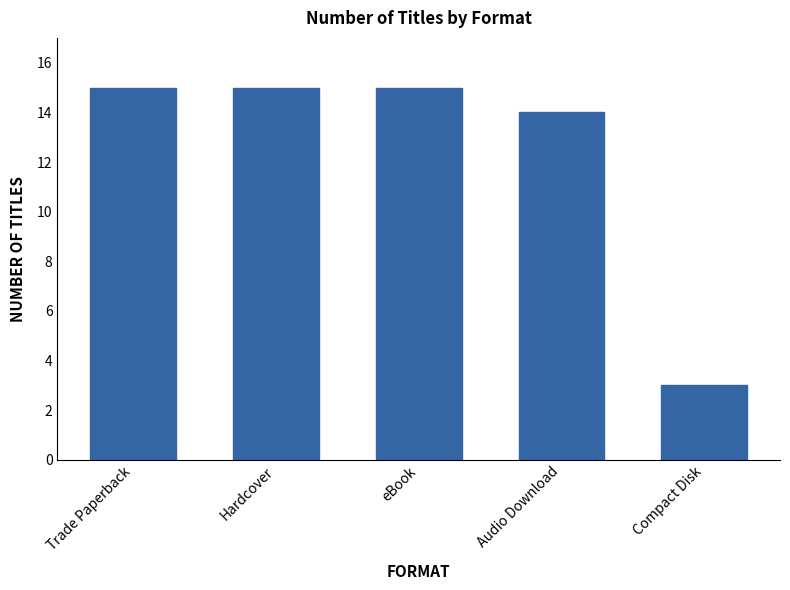

True or false: the data shows 14 at Audio Download.

True